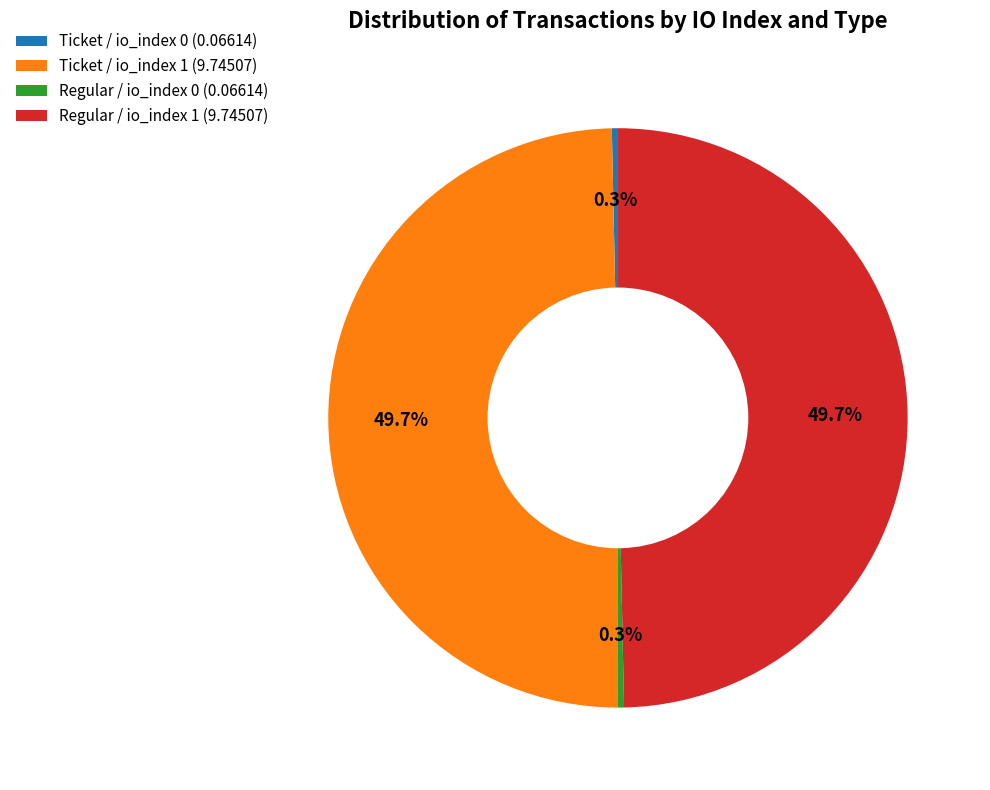

Does Regular / io_index 0 (0.06614) represent more than half of the total?

No